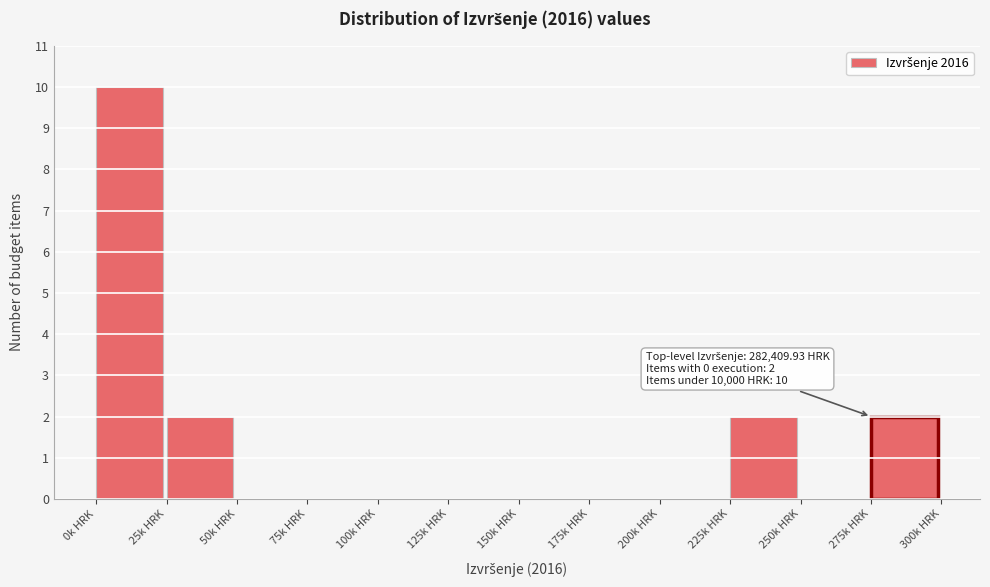

Reading left to right, transcribe all the data shown in this chart.

0k HRK=10	25k HRK=2	50k HRK=0	75k HRK=0	100k HRK=0	125k HRK=0	150k HRK=0	175k HRK=0	200k HRK=0	225k HRK=2	250k HRK=0	275k HRK=2